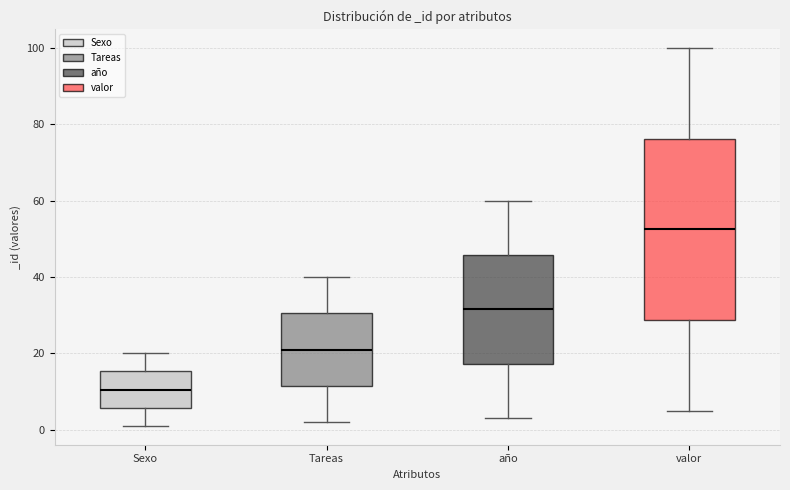

Which box has the lowest median line?

Sexo